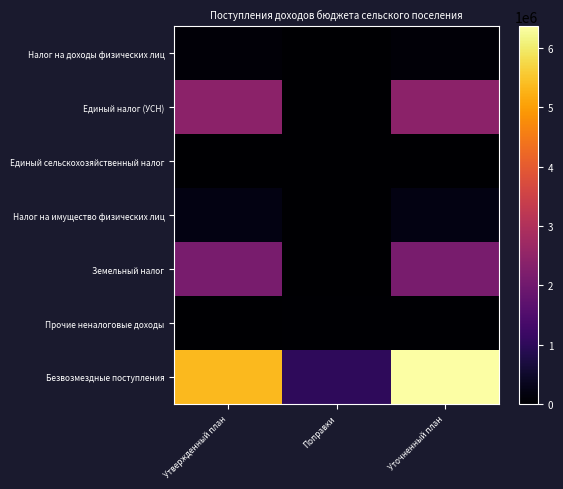

Count the number of categories in the chart.

3